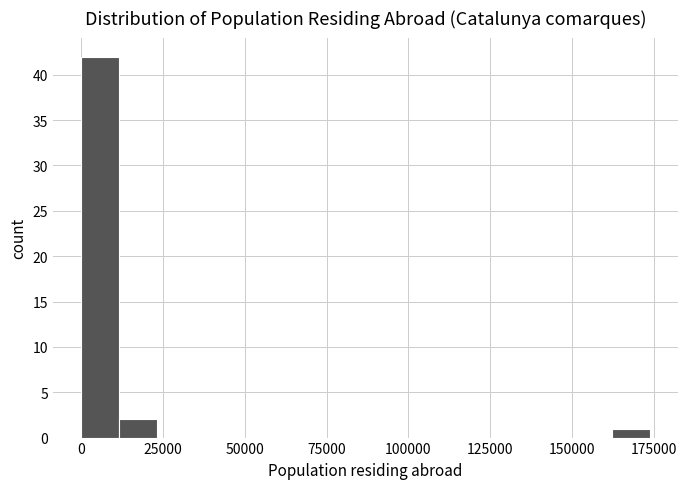

Around what value on the x-axis is the tallest bar? Give the approximate position of its centre, as read against the axis.

5000